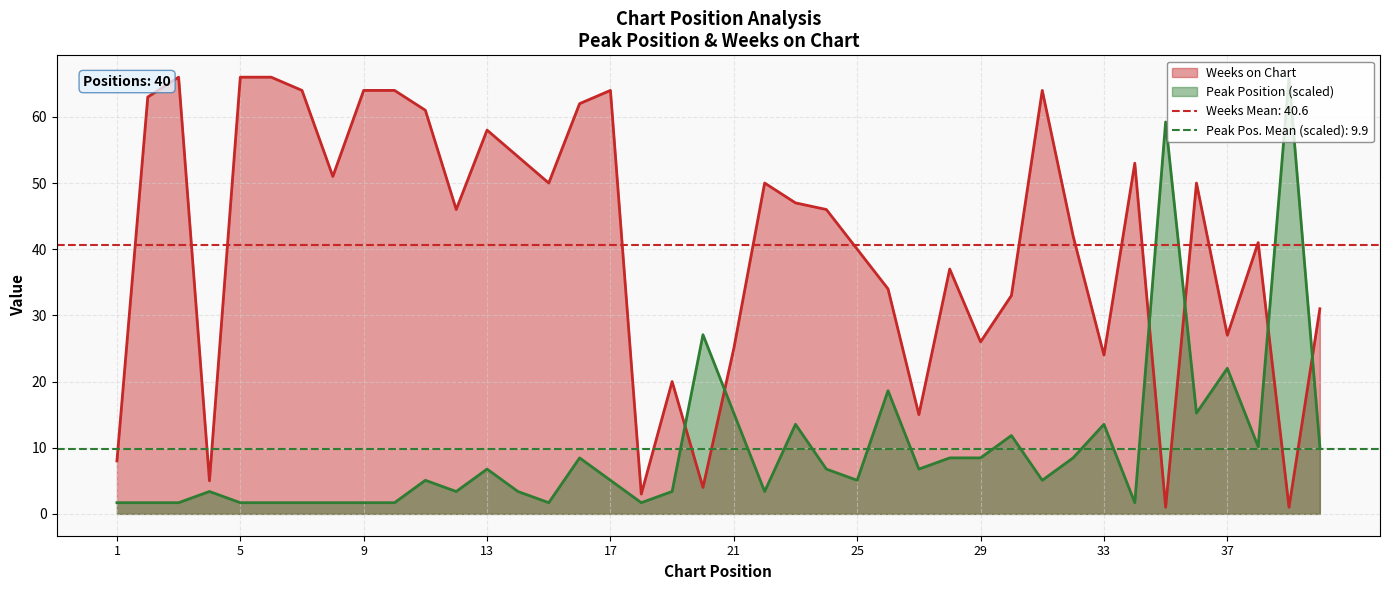

What is the value of the Peak Position point at the 12th from the left?

3.4